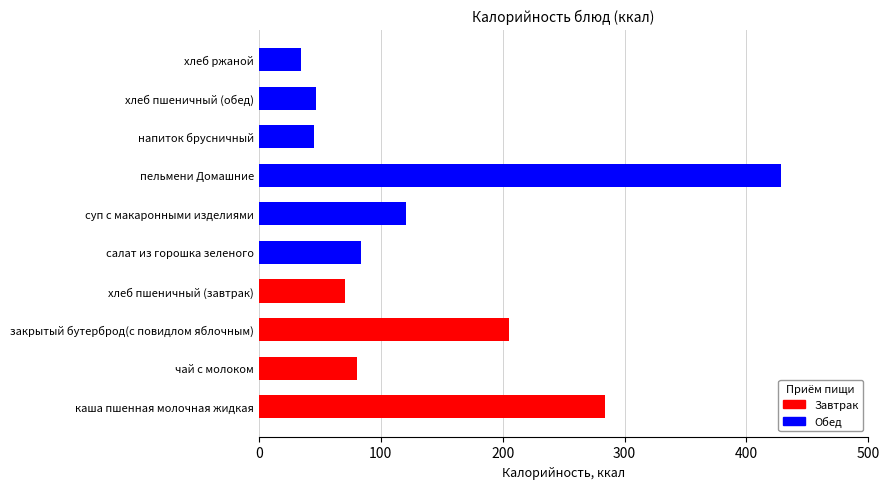

What is the sum of all values?

1399.5